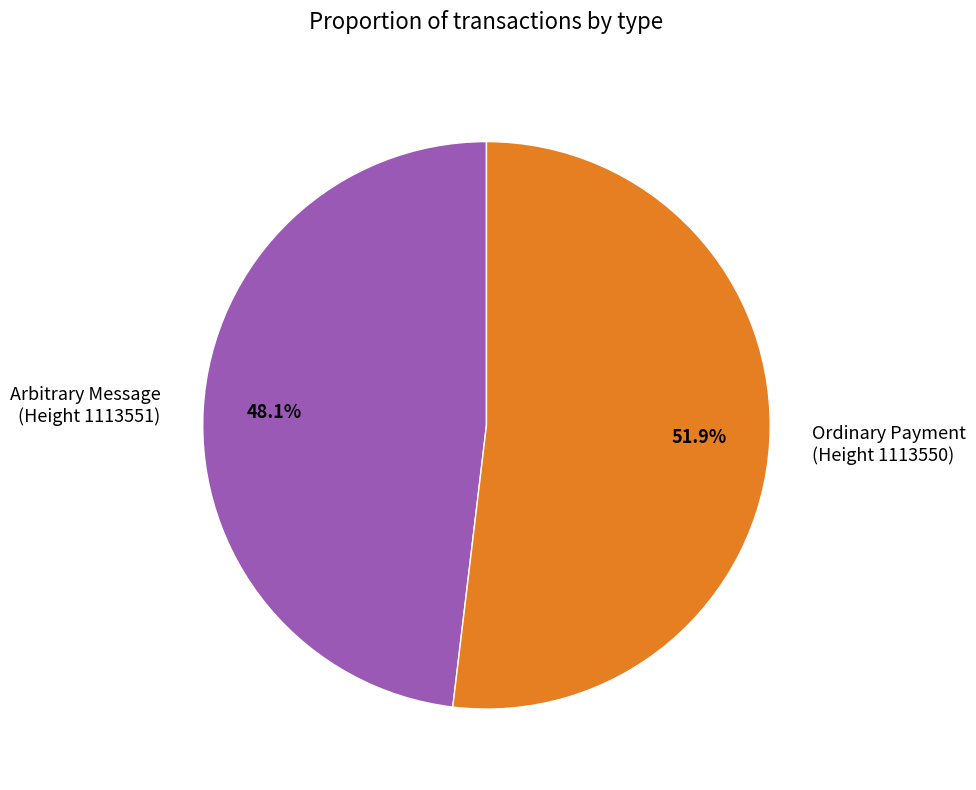

What portion of the pie excludes Ordinary Payment (Height 1113550)?

48.1%